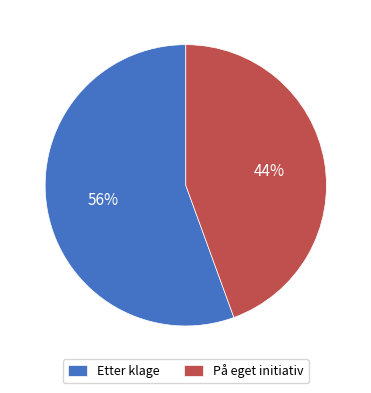

Is the sum of Etter klage and På eget initiativ greater than half?

Yes